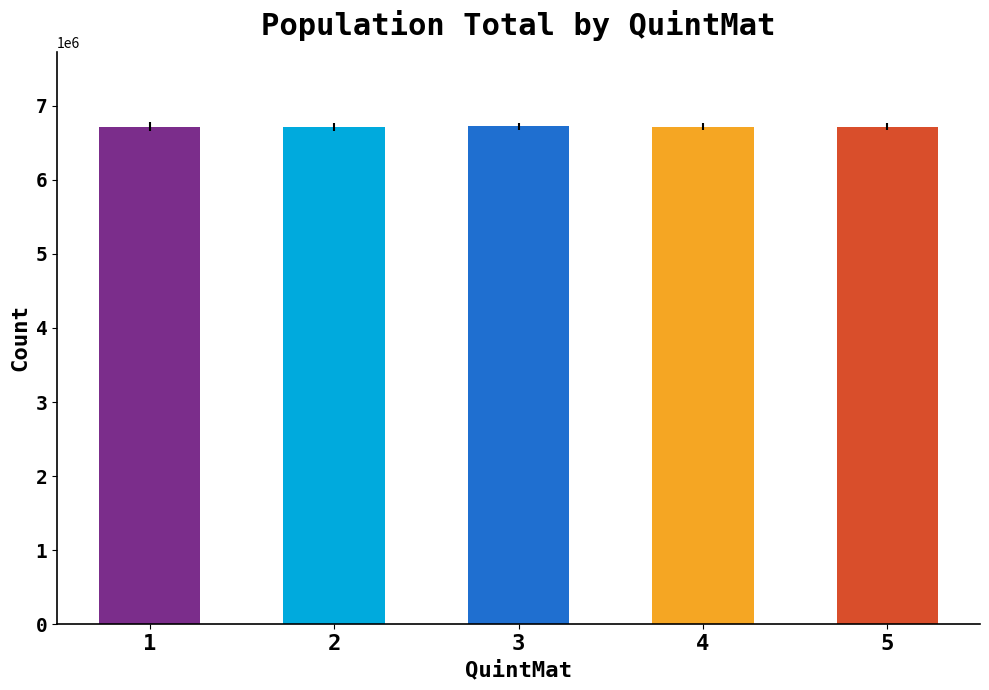

What is the sum of all values?

33608250